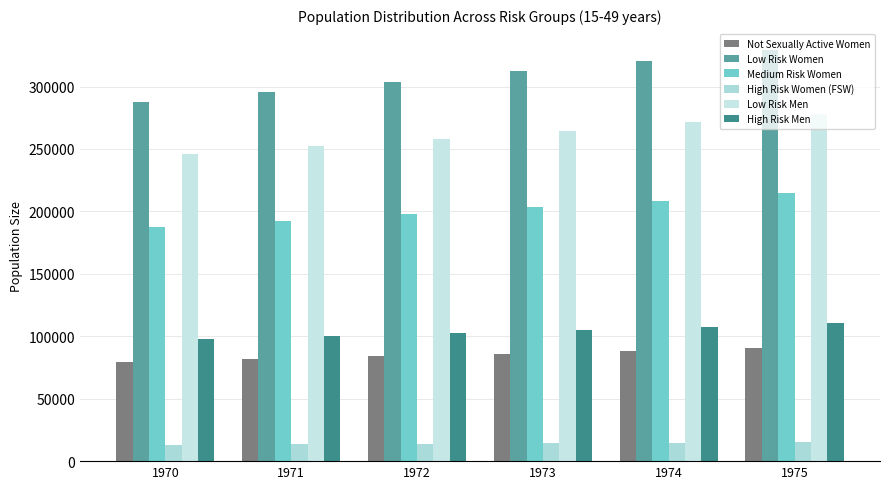

True or false: High Risk Women (FSW) has a value of 14949.3 at 1975.

True